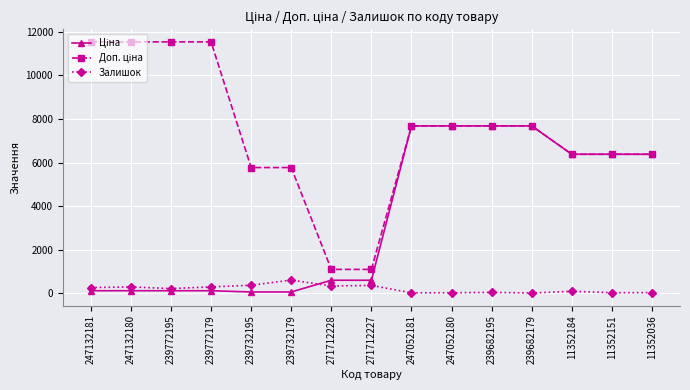

What is the label of the 12th point from the left?

239682179